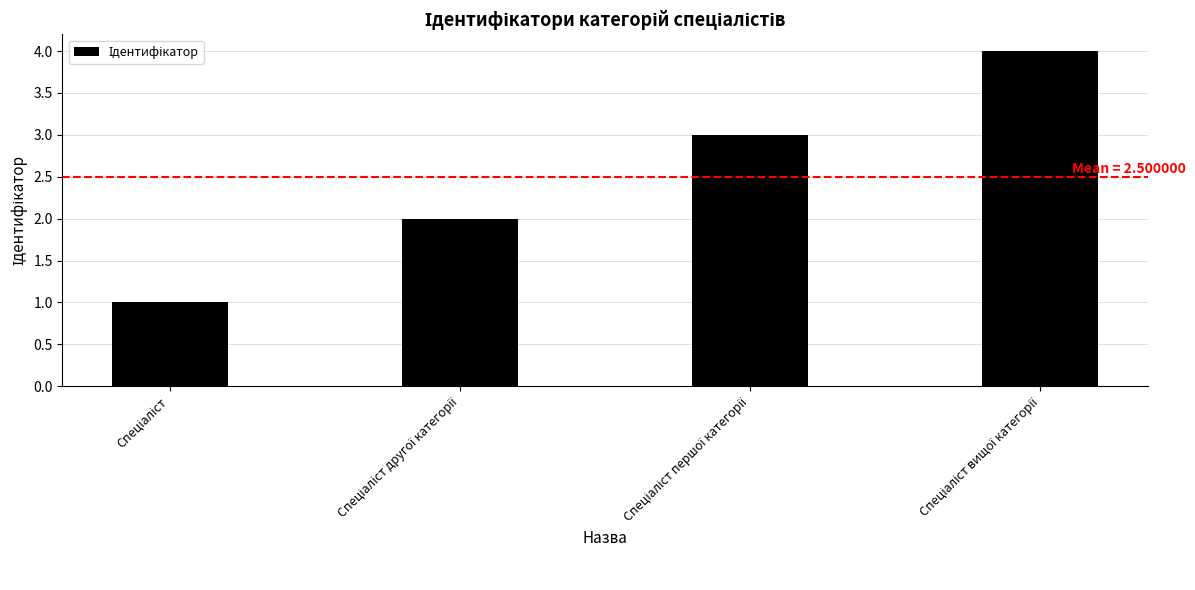

What is the maximum value shown in the chart?

4